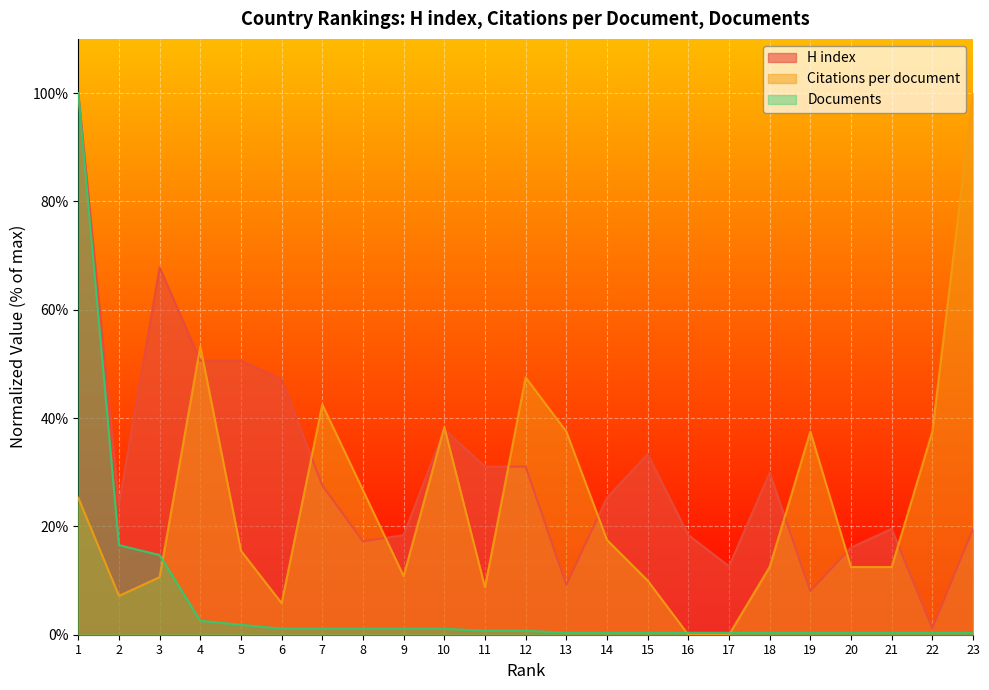

What are all the series names shown in the legend?

H index, Citations per document, Documents